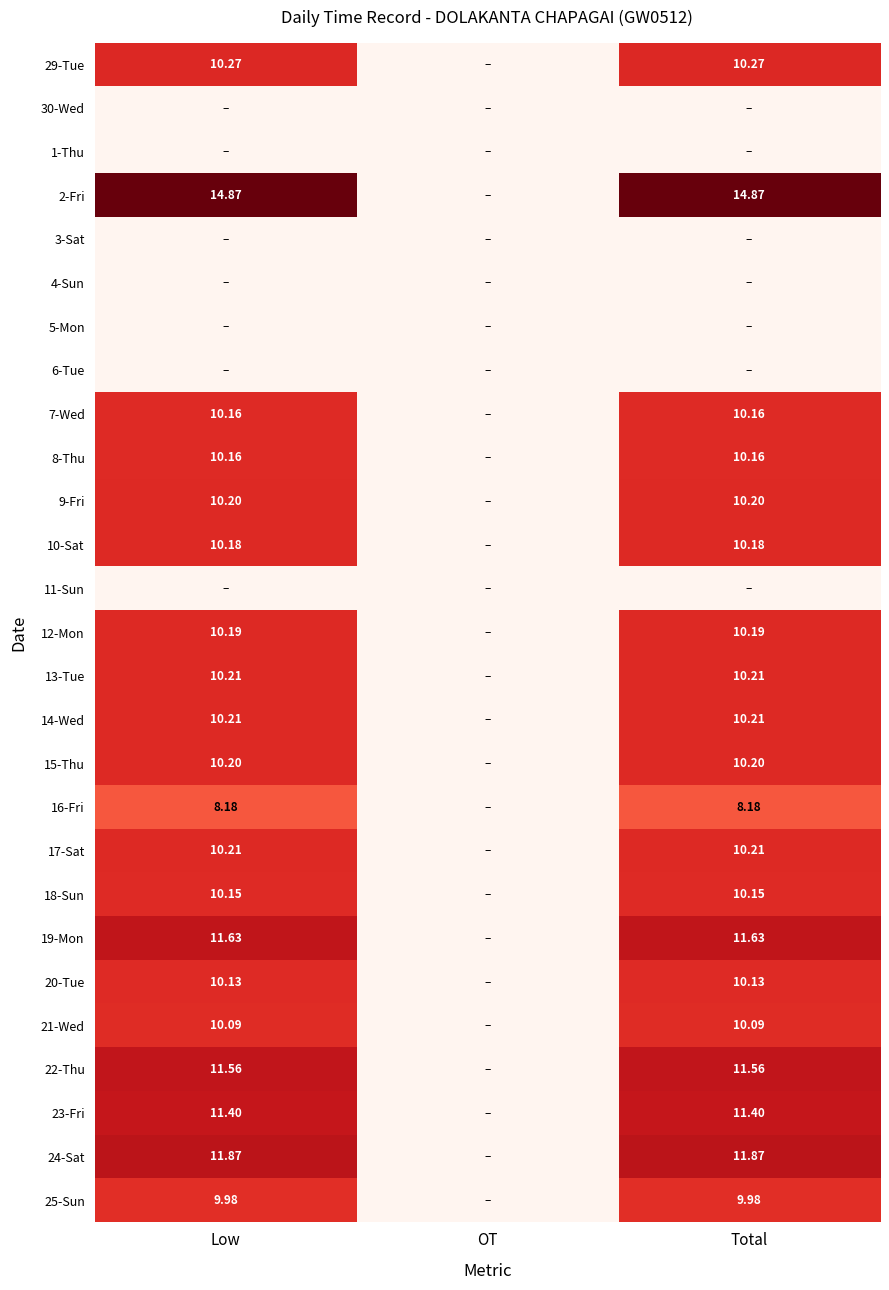

Is the value of 25-Sun at Low greater than the value of 20-Tue at Total?

No